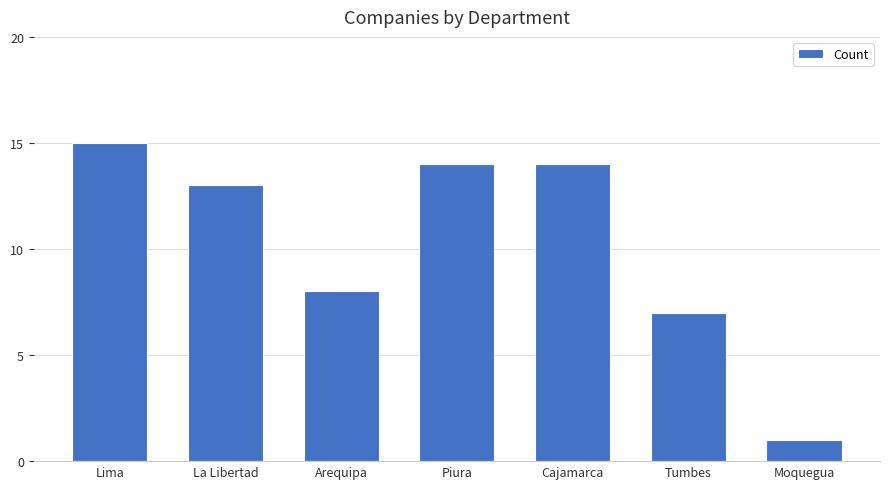

At which label is the value closest to 8?

Arequipa